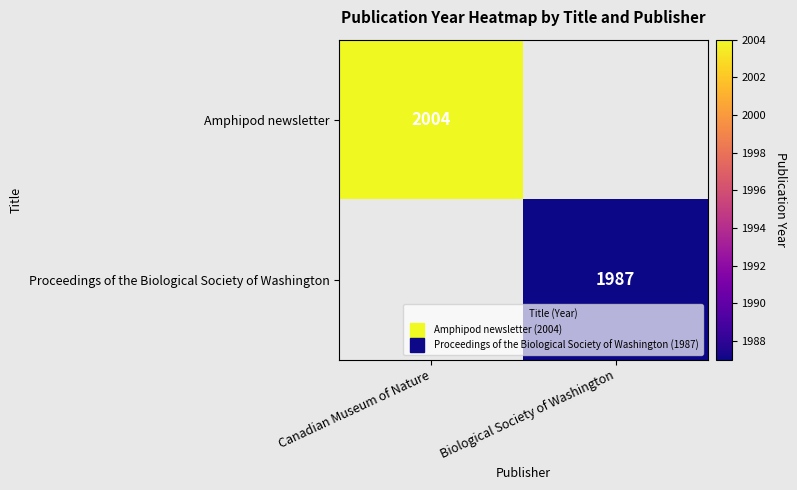

What is the total value across all series at Biological Society of Washington?

1987